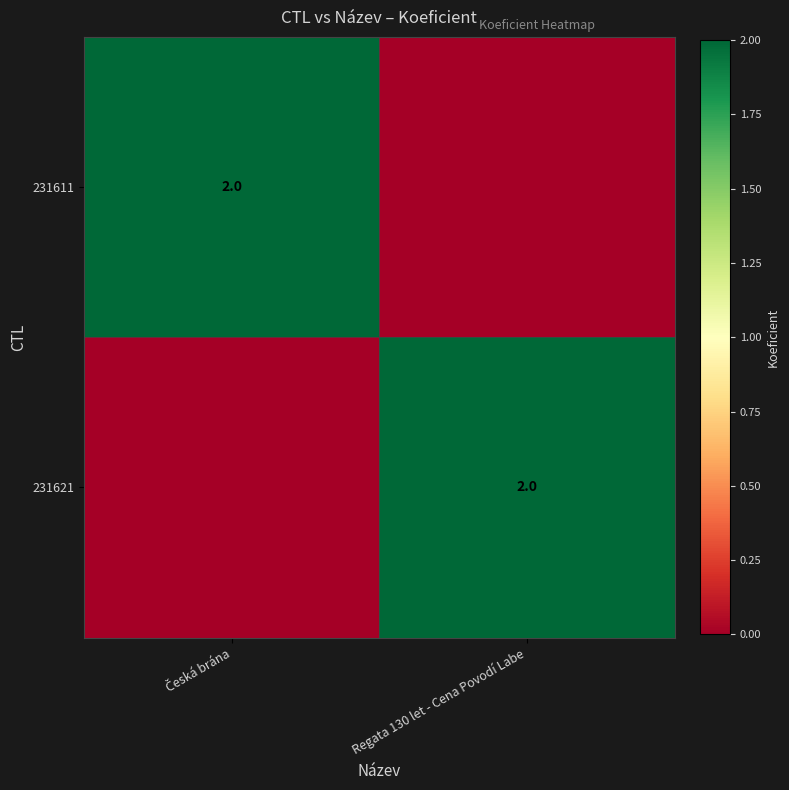

The 231621 series shows 1 at Regata 130 let - Cena Povodí Labe. True or false?

False